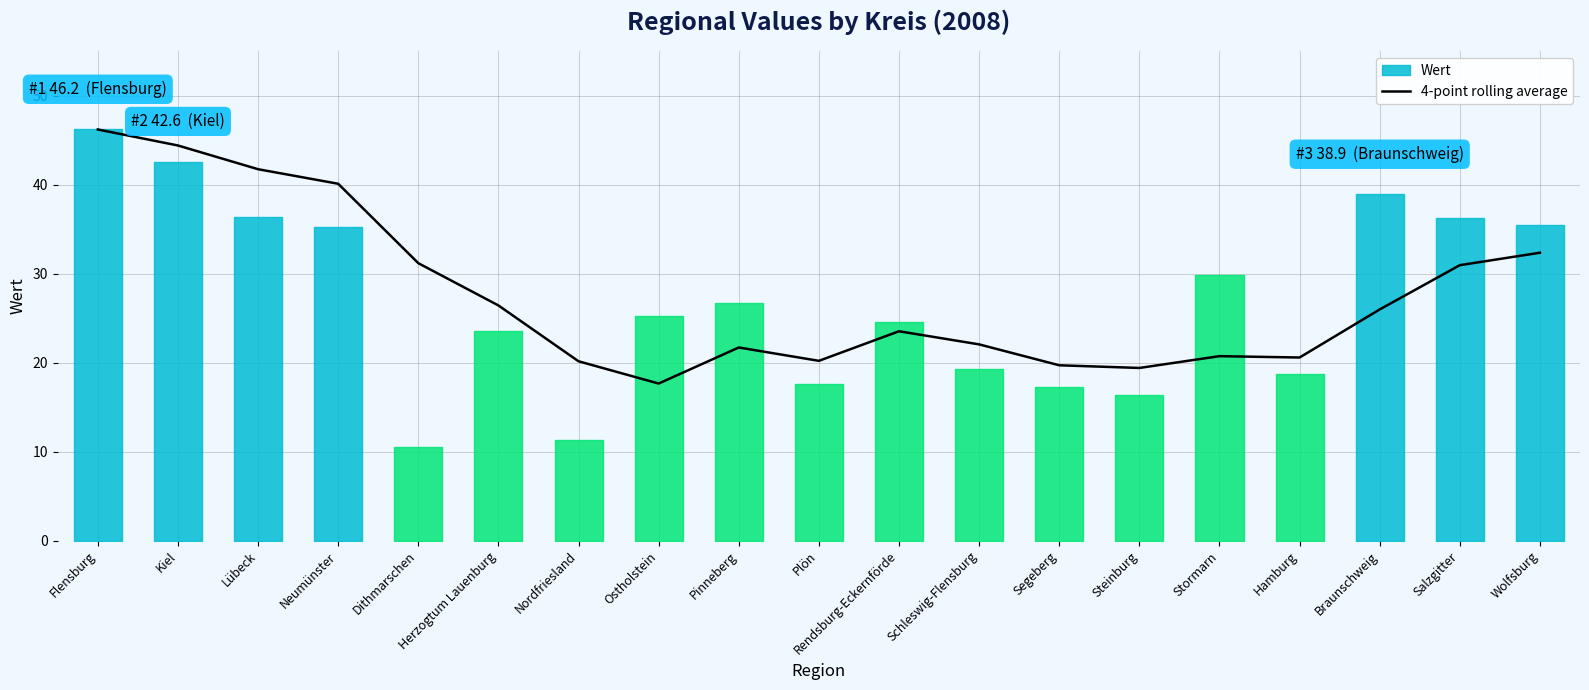

What is the maximum value shown in the chart?

46.2